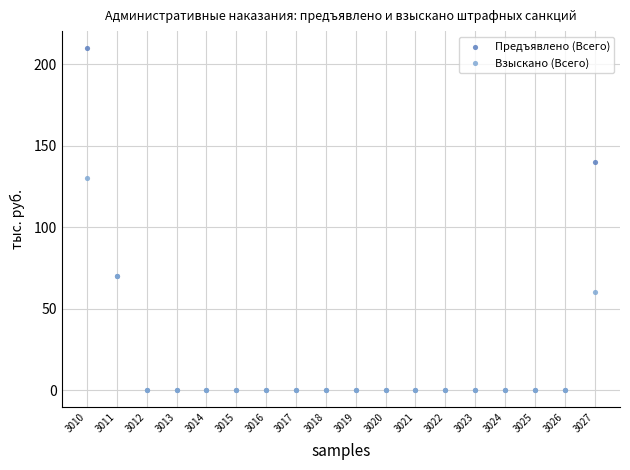

What are all the series names shown in the legend?

Предъявлено (Всего), Взыскано (Всего)